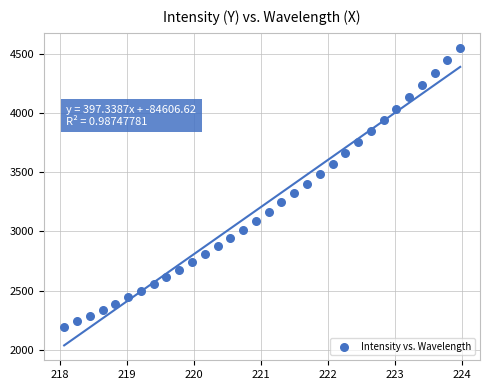

What is the range of X values (max minus min)?

5.9